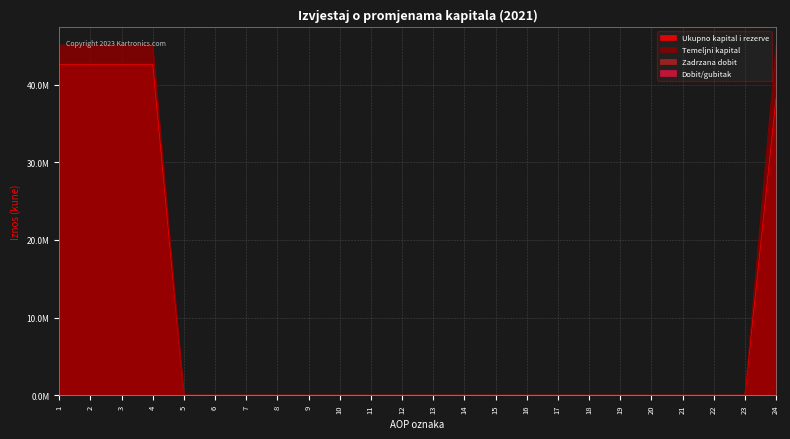

What is the difference between the maximum and minimum values in the Temeljni kapital series?

45119160